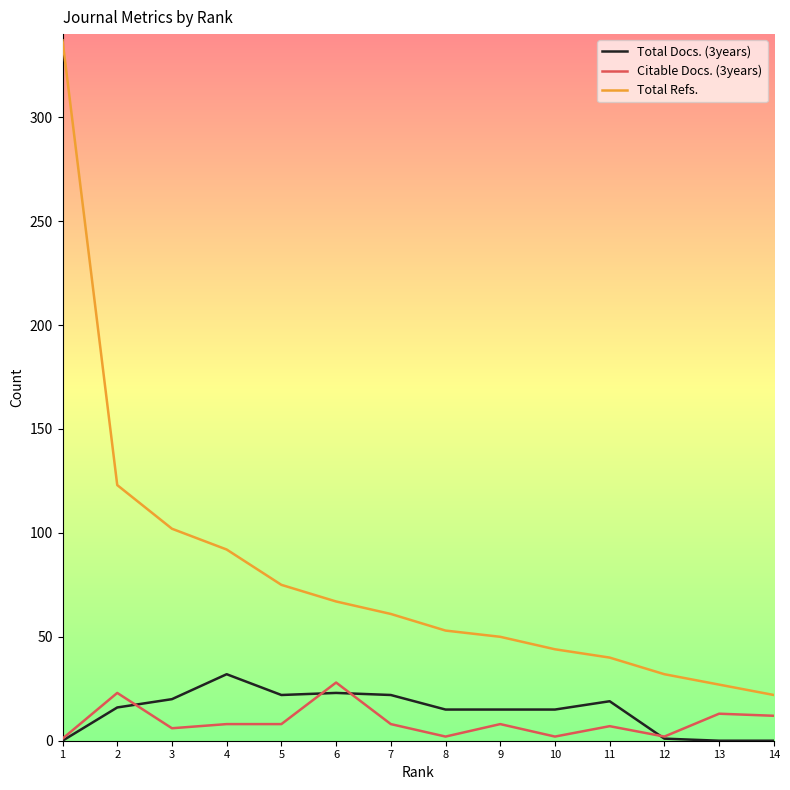

What is the sum of all Citable Docs. (3years) values?

128